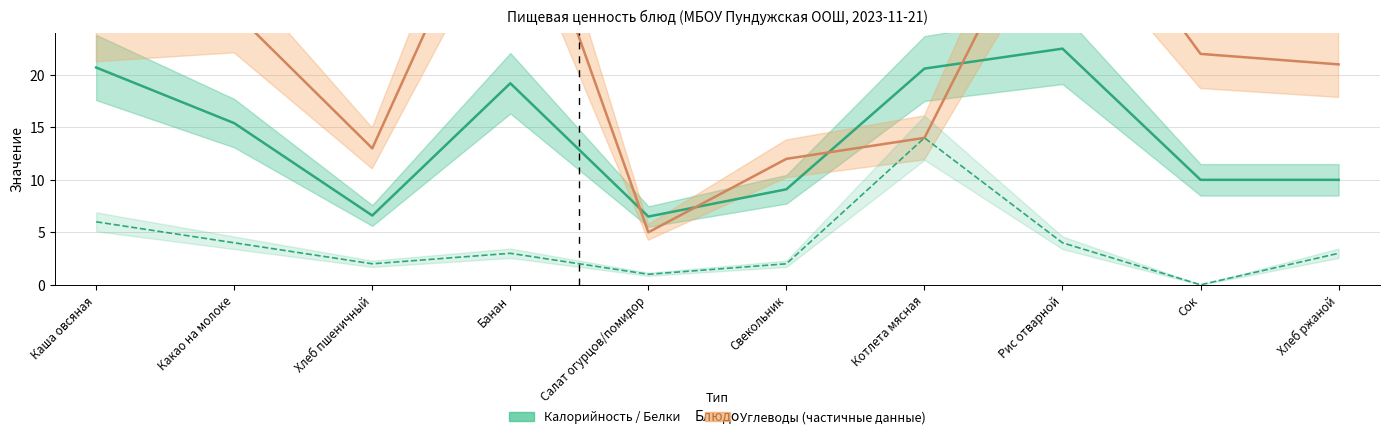

What position from the left is Котлета мясная?

7